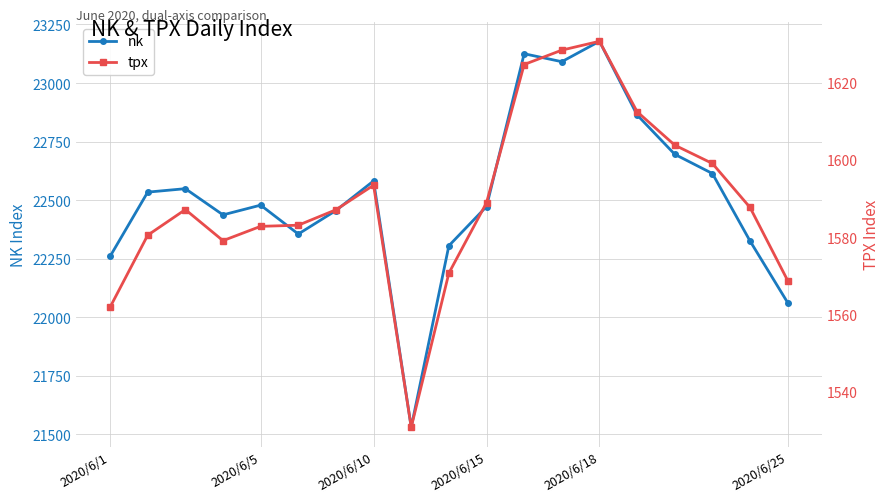

How many series are shown in this chart?

2